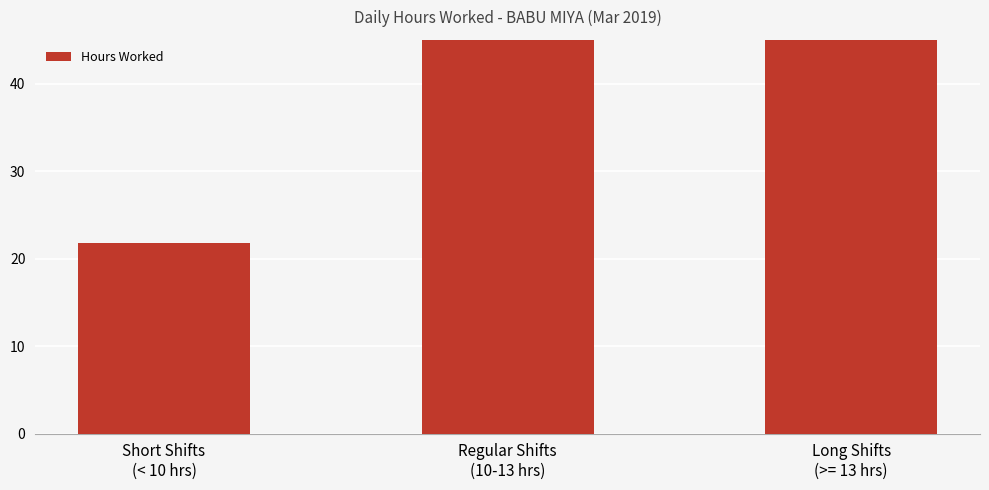

What is the greatest value displayed?

129.2